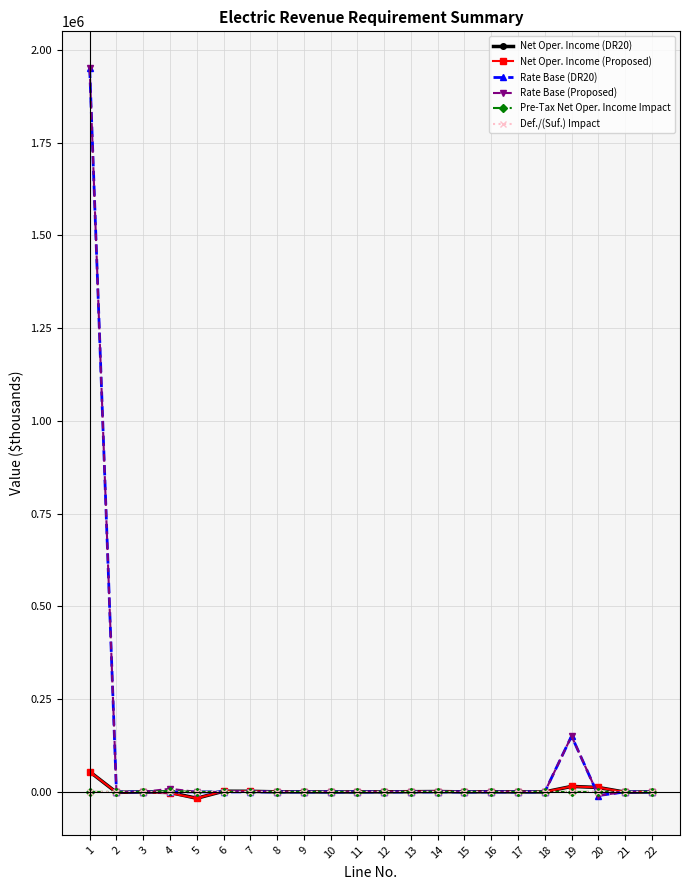

Count the number of categories in the chart.

22